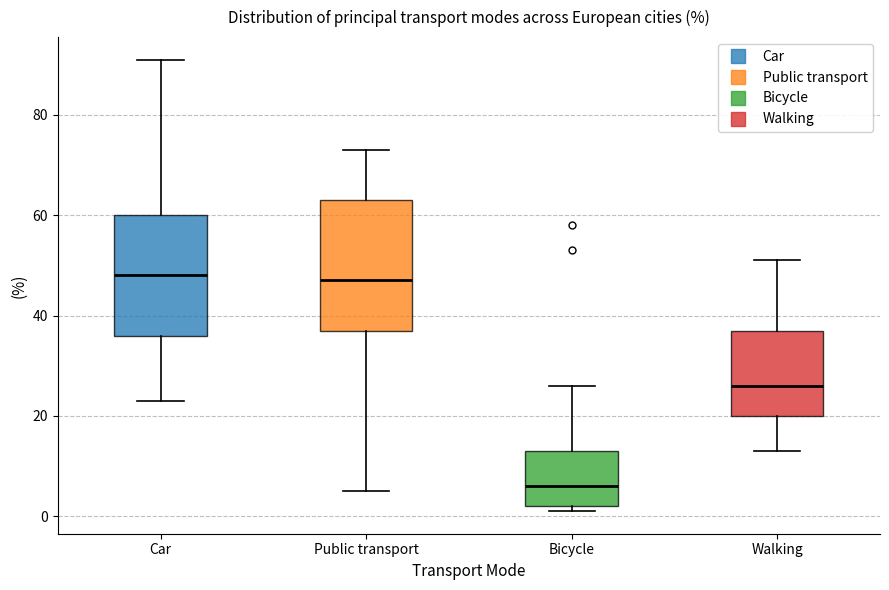

Comparing the boxes themselves (not the whiskers), which one is the tallest?

Public transport